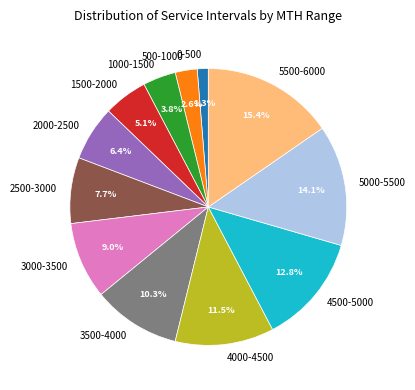

Which slice is the largest?

5500-6000